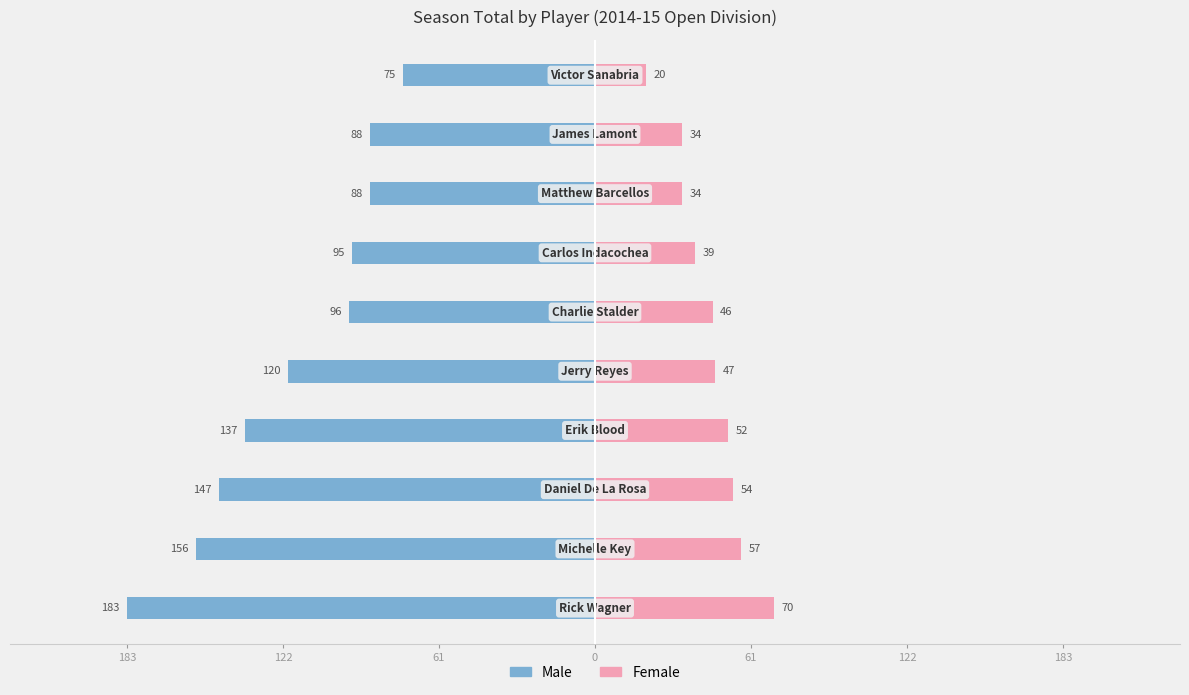

What are all the series names shown in the legend?

Male, Female